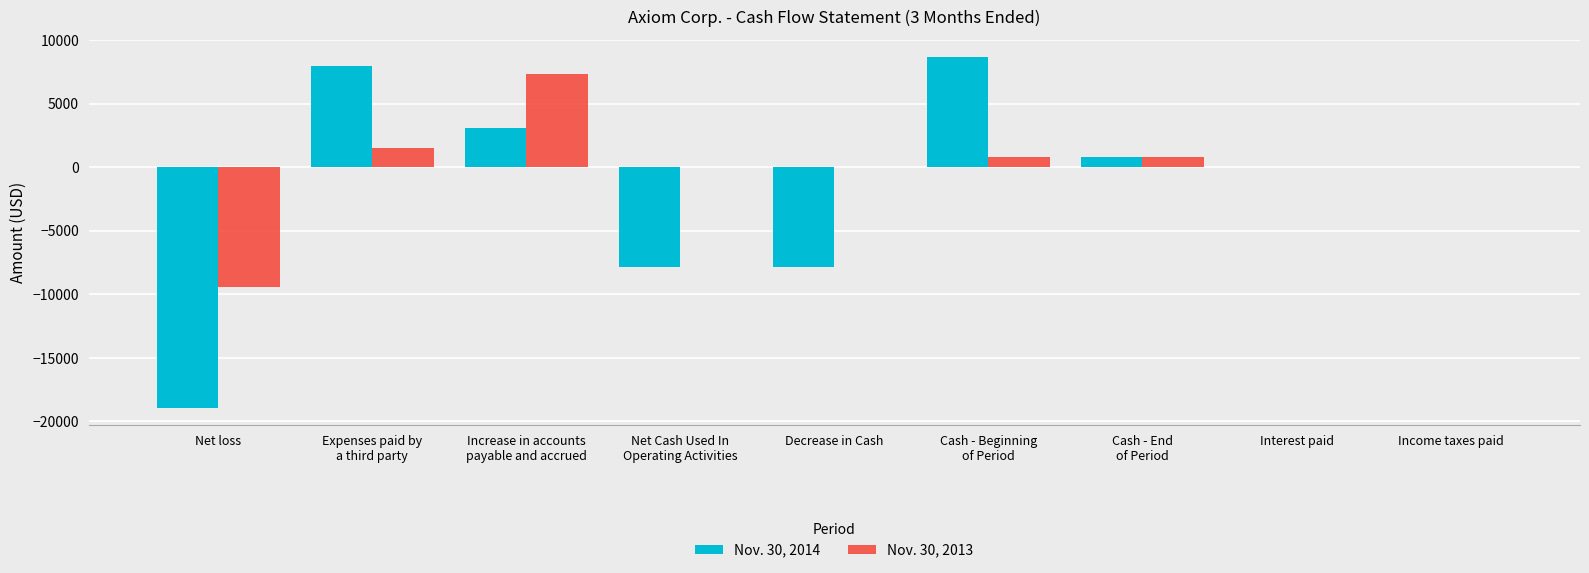

What is the total value across all series at Decrease in Cash?

-7837